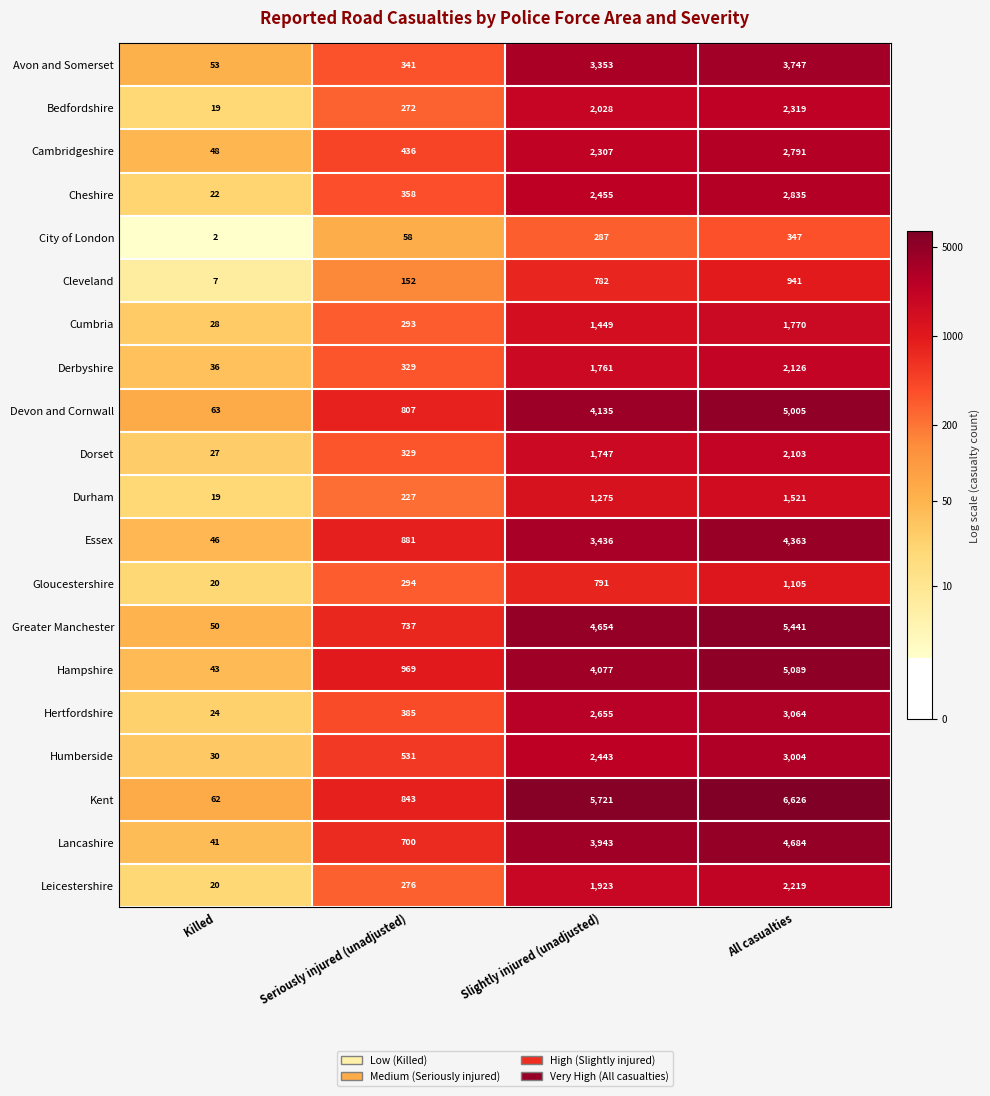

Between Slightly injured (unadjusted) and All casualties, which series saw the biggest shift?

Hampshire